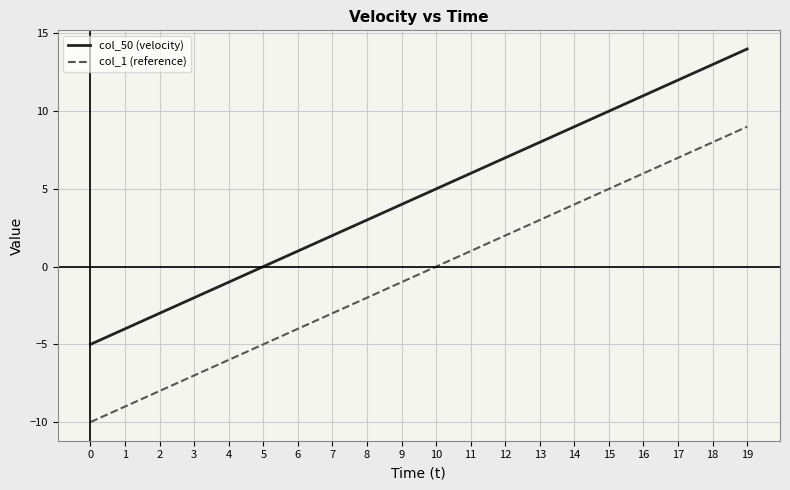

Is the value of col_50 (velocity) at 19 greater than the value of col_1 (reference) at 5?

Yes